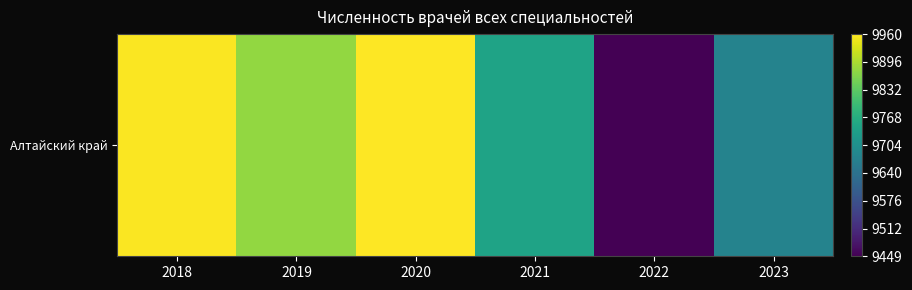

How many values exceed 9877?

2